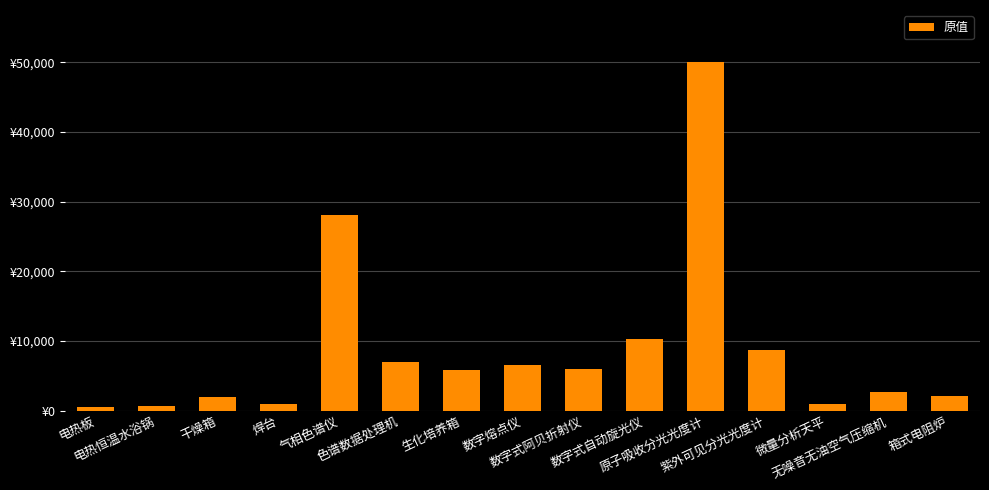

Rank the categories by value from lowest to highest.

电热板, 电热恒温水浴锅, 焊台, 微量分析天平, 干燥箱, 箱式电阻炉, 无噪音无油空气压缩机, 生化培养箱, 数字式阿贝折射仪, 数字熔点仪, 色谱数据处理机, 紫外可见分光光度计, 数字式自动旋光仪, 气相色谱仪, 原子吸收分光光度计